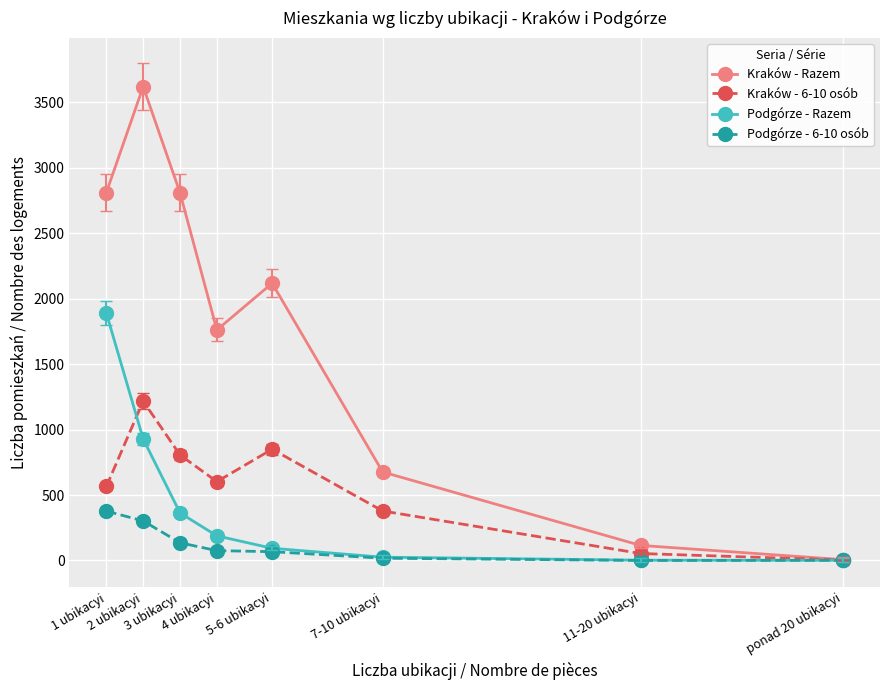

How many distinct data groups are displayed?

4